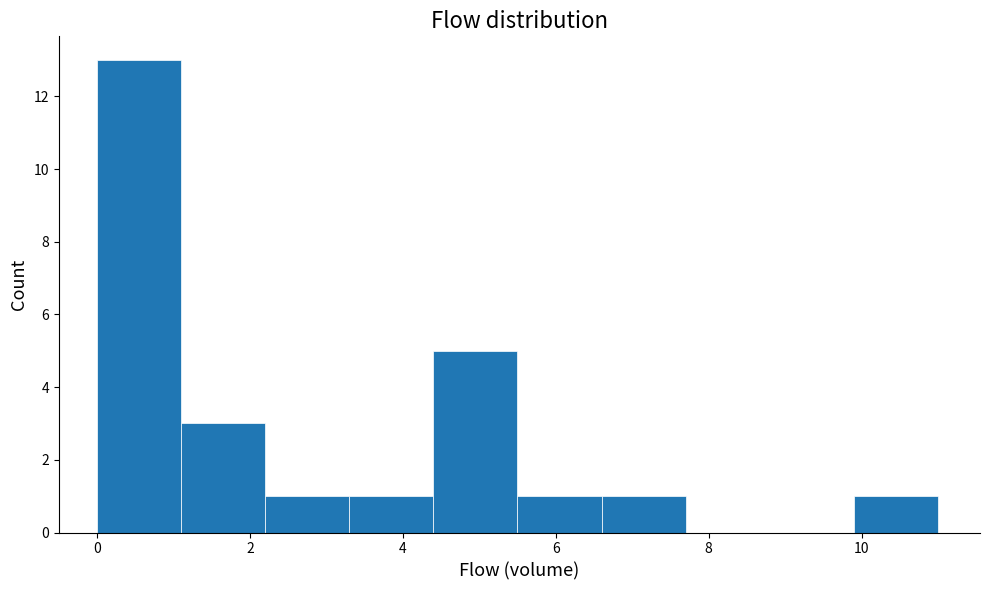

Reading left to right, transcribe this chart: for each bar, give the range it covers on the x-axis and its height. Neither the bar edges nor the heights are printed on the chart, so give them approximately, as read against the axes.

0.0 to 1.1: 13
1.1 to 2.2: 3
2.2 to 3.3: 1
3.3 to 4.4: 1
4.4 to 5.5: 5
5.5 to 6.6: 1
6.6 to 7.7: 1
7.7 to 8.8: 0
8.8 to 9.9: 0
9.9 to 11.0: 1